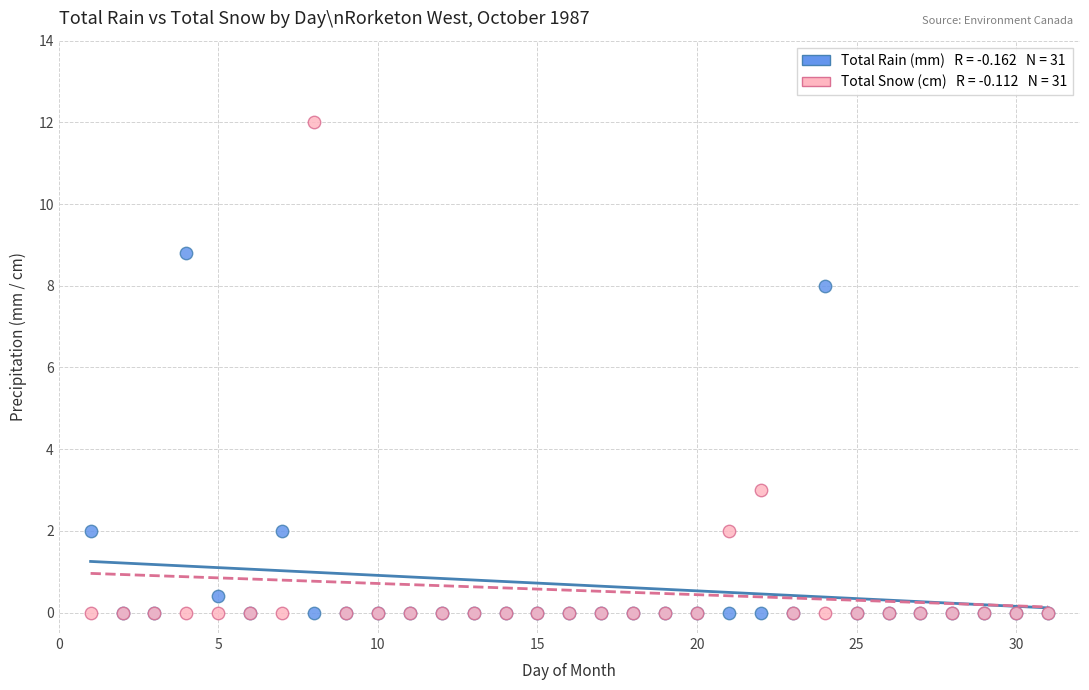

Across all series, what Y value is closest to 6?

8.0